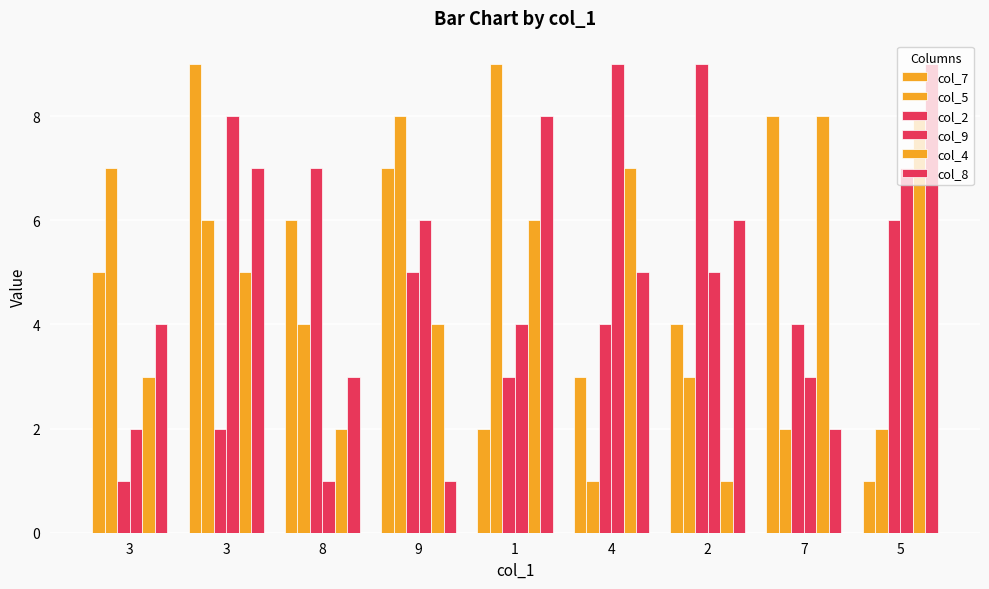

At which label does col_2 reach its peak?

2